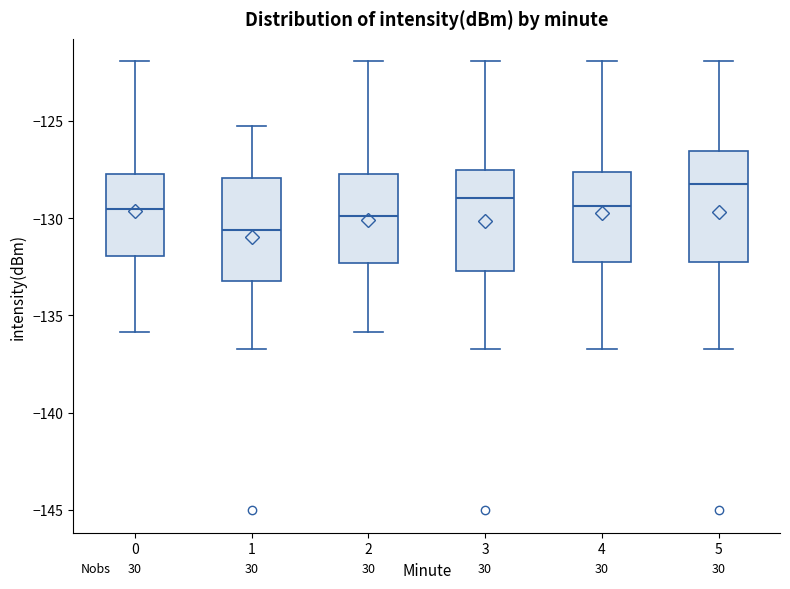

Which box has the lowest median line?

1